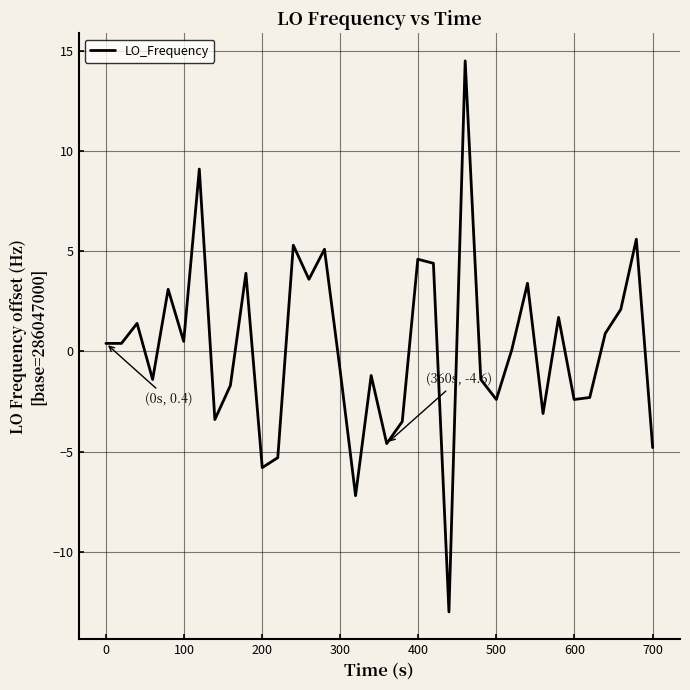

How many lines are shown in the chart?

1